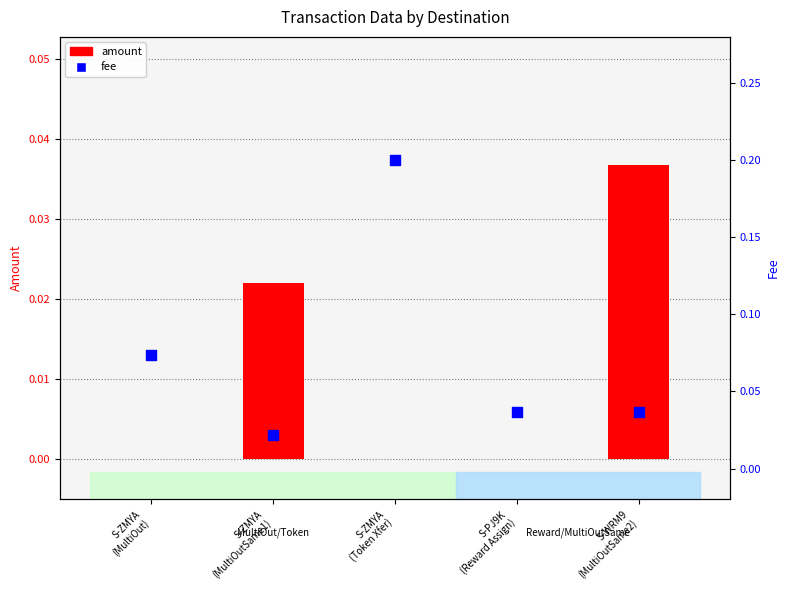

At which category is the sum across all series the highest?

S-ZMYA
(Token Xfer)